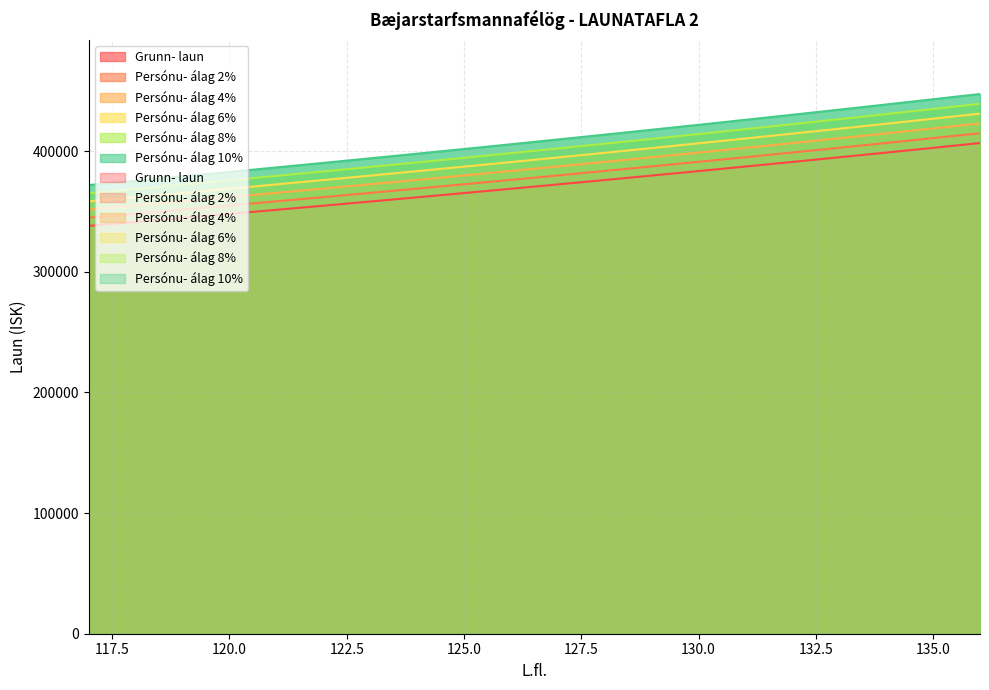

Reading left to right, list all the values displayed in this chart.

Grunn- laun: 338045	341313	344616	347956	351332	354746	358197	361688	365215	368781	372386	376031	379717	383443	387209	391018	394868	398760	402696	406675
Persónu- álag 2%: 344806	348139	351508	354915	358359	361841	365361	368922	372519	376157	379834	383552	387311	391112	394953	398838	402765	406735	410750	414809
Persónu- álag 4%: 351567	354966	358401	361874	365385	368936	372525	376156	379824	383532	387281	391072	394906	398781	402697	406659	410663	414710	418804	422942
Persónu- álag 6%: 358328	361792	365293	368833	372412	376031	379689	383389	387128	390908	394729	398593	402500	406450	410442	414479	418560	422686	426858	431076
Persónu- álag 8%: 365089	368618	372185	375792	379439	383126	386853	390623	394432	398283	402177	406113	410094	414118	418186	422299	426457	430661	434912	439209
Persónu- álag 10%: 371850	375444	379078	382752	386465	390221	394017	397857	401737	405659	409625	413634	417689	421787	425930	430120	434355	438636	442966	447343